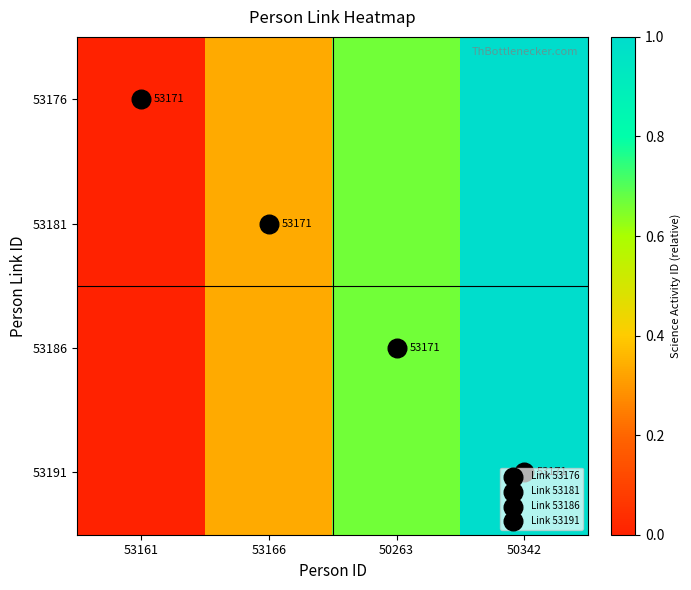

What is the total value across all series at 50342?

4.0